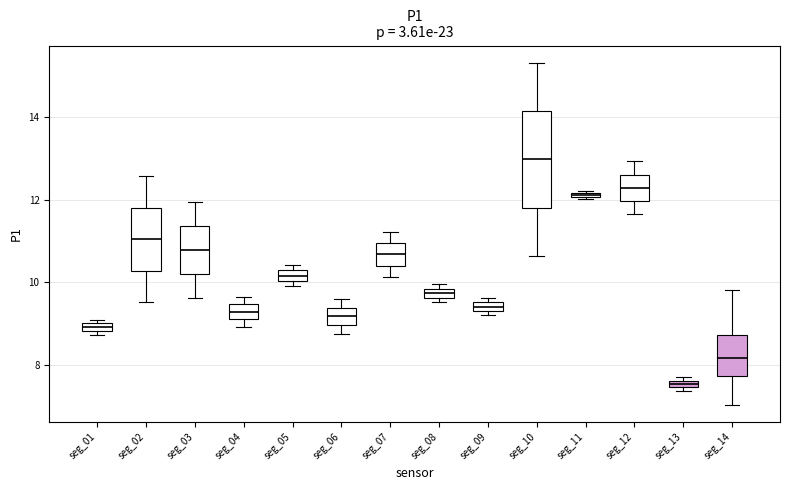

Which box has the highest median line?

seg_10